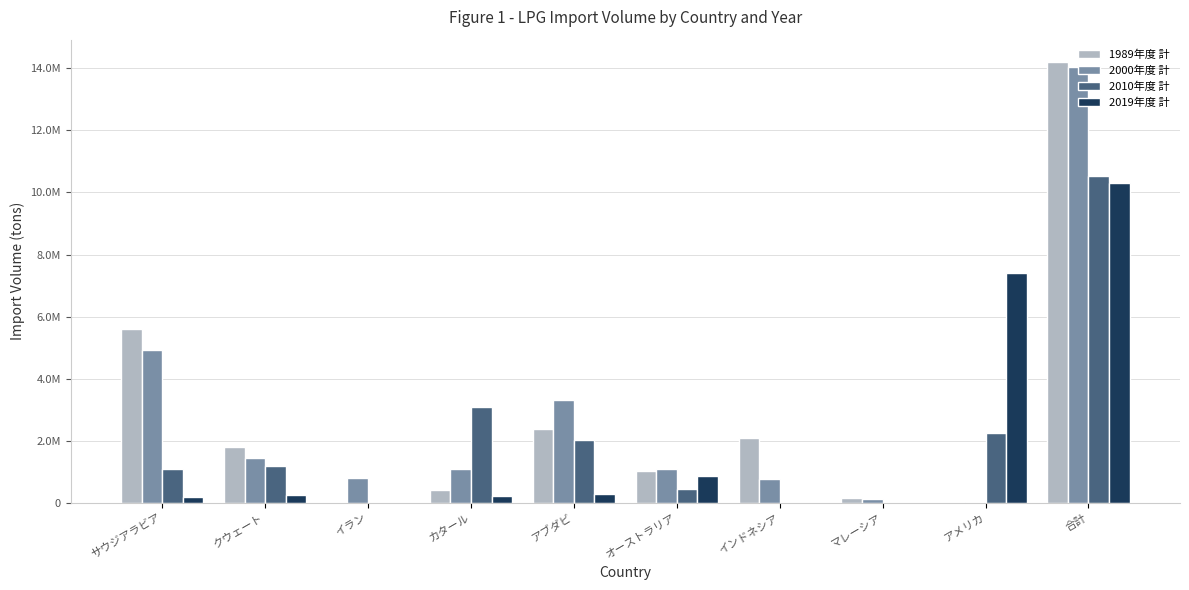

Where does the 2019年度 計 series first go above 254613?

アブダビ